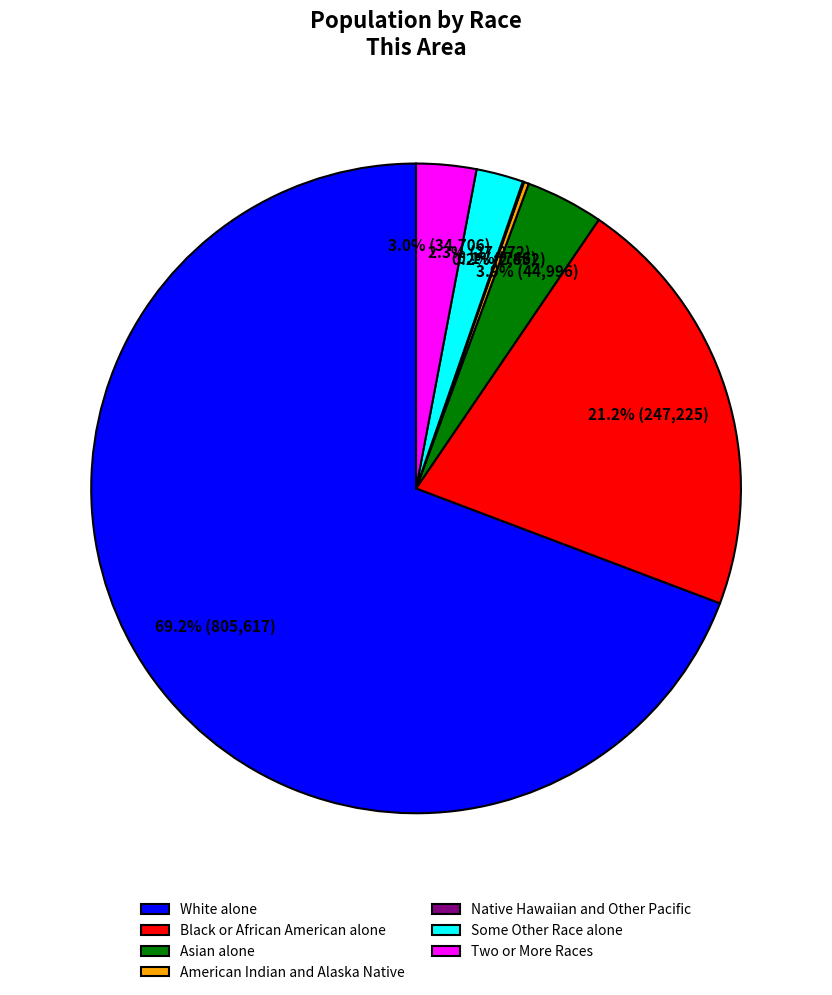

Is Asian alone the majority of the pie?

No